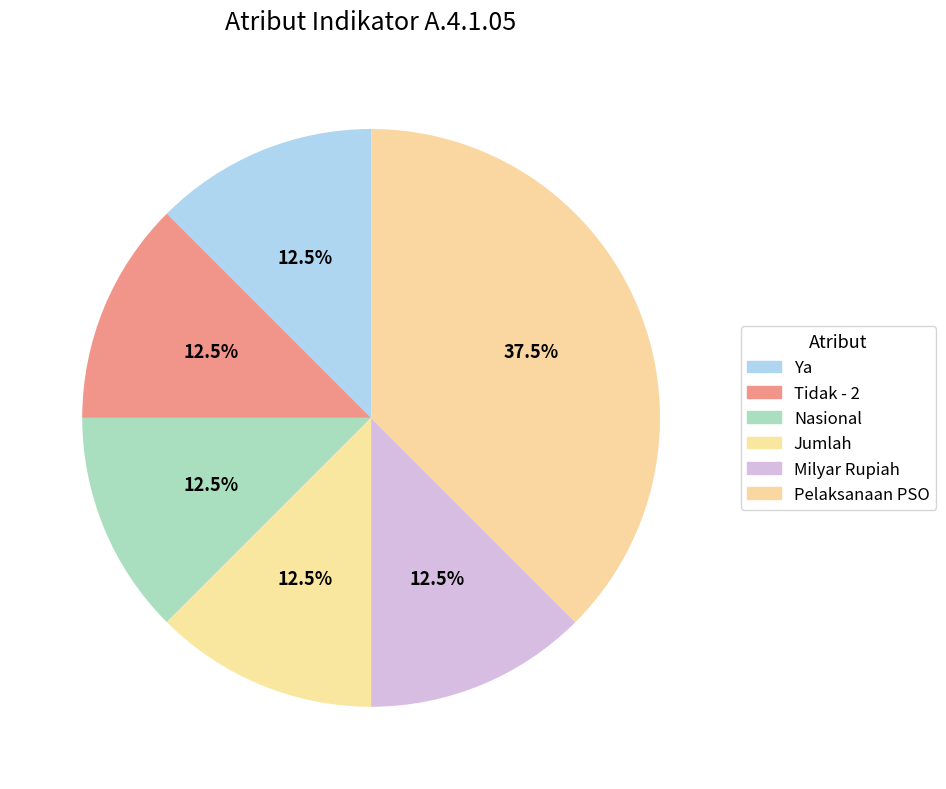

True or false: Ya accounts for 26% of the total.

False